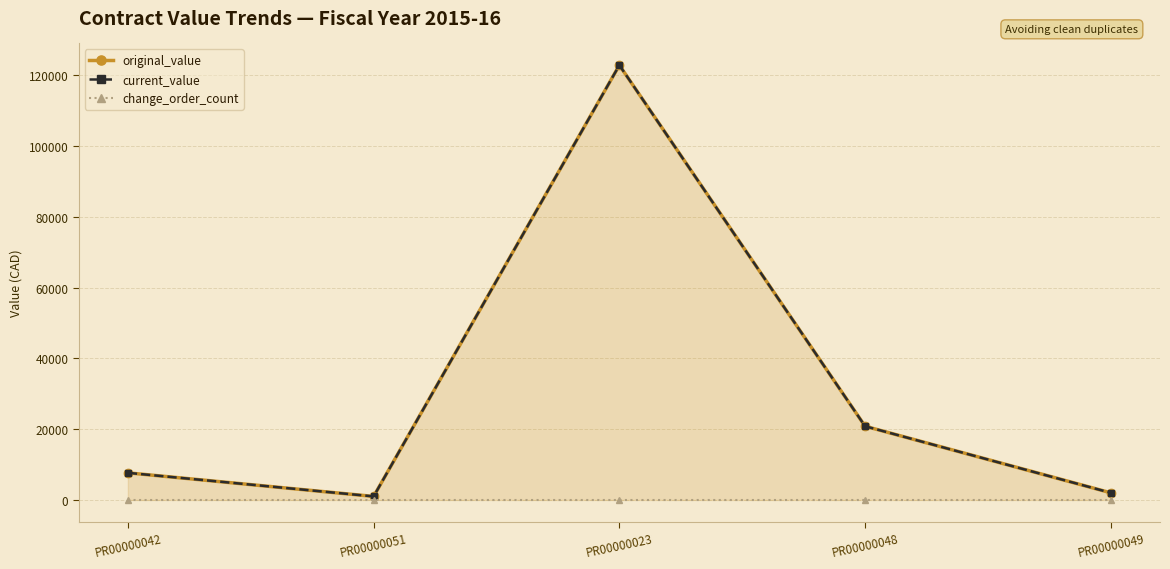

What value does the current_value series have at PR00000023?

122902.0